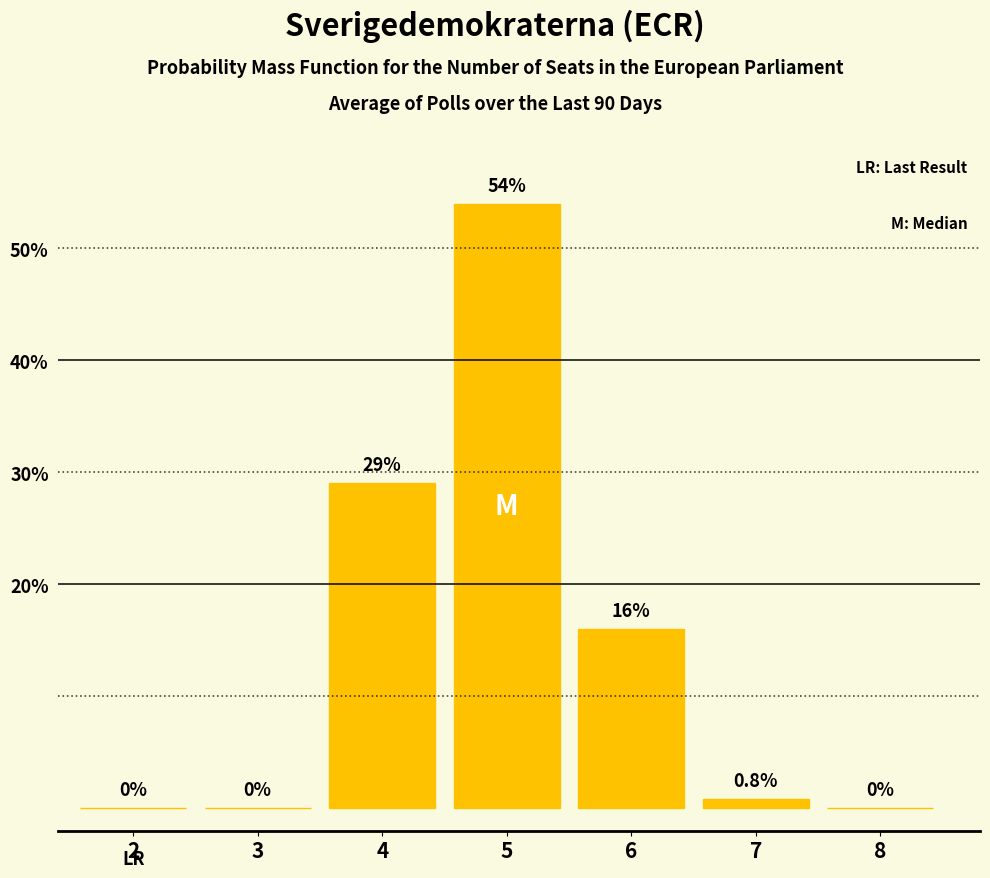

Reading left to right, transcribe all the data shown in this chart.

2=0.0	3=0.0	4=29.0	5=54.0	6=16.0	7=0.8	8=0.0